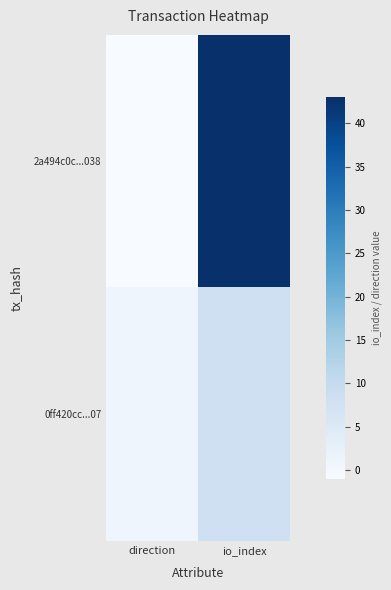

Which series has the largest total across all categories?

2a494c0c...038